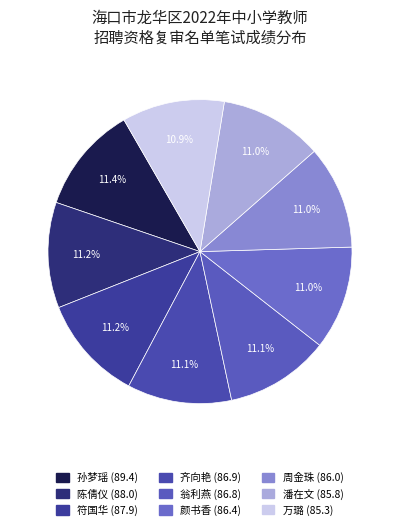

How many segments does this pie chart have?

9